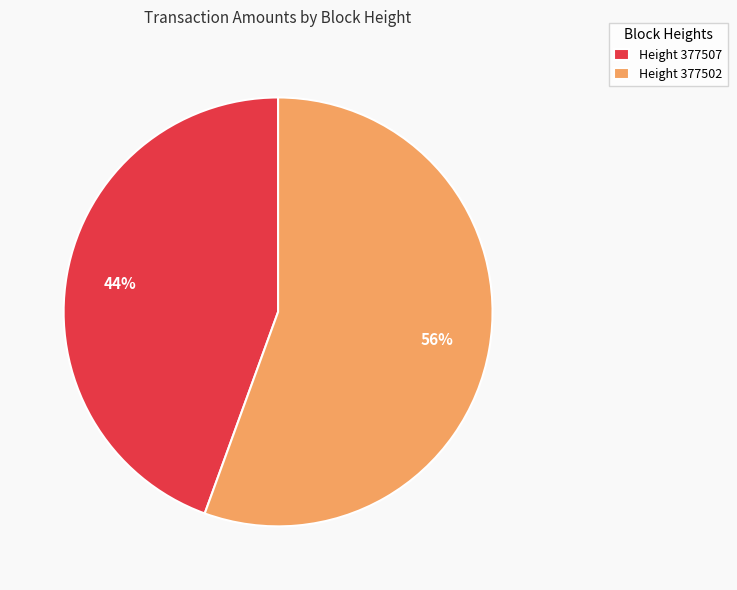

The Height 377502 slice represents 48% of the pie. True or false?

False